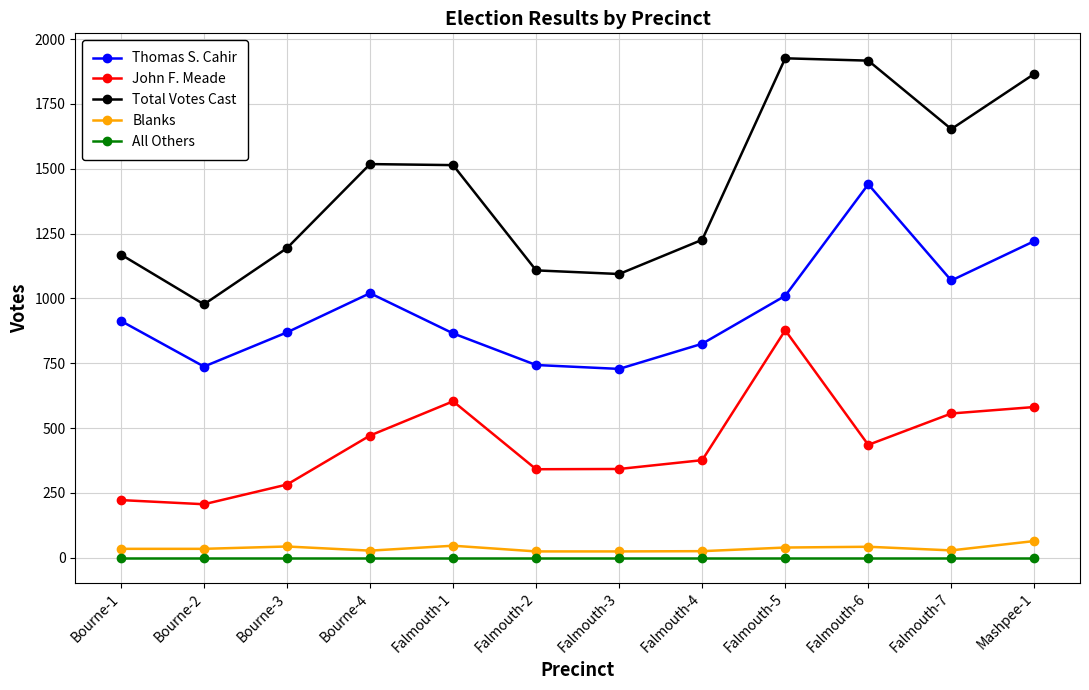

What is the difference between the maximum and minimum values in the Thomas S. Cahir series?

712